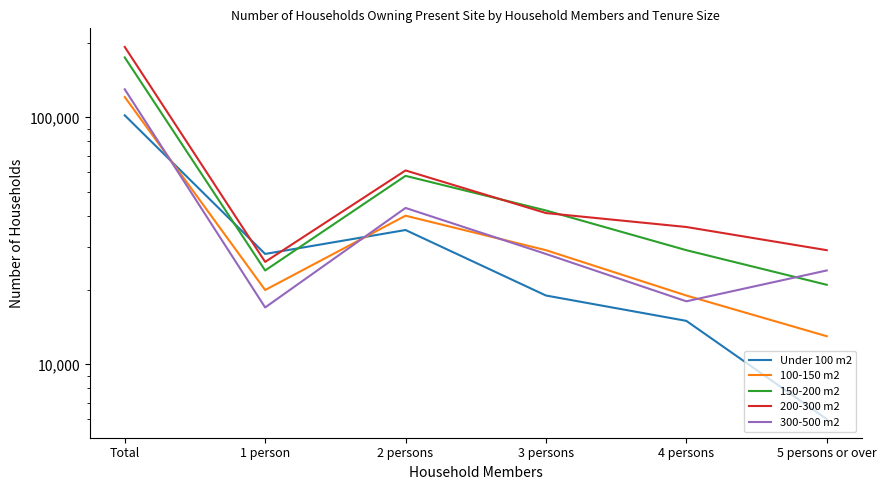

What value does the 150-200 m2 series have at 2 persons, to the nearest 10?

58000